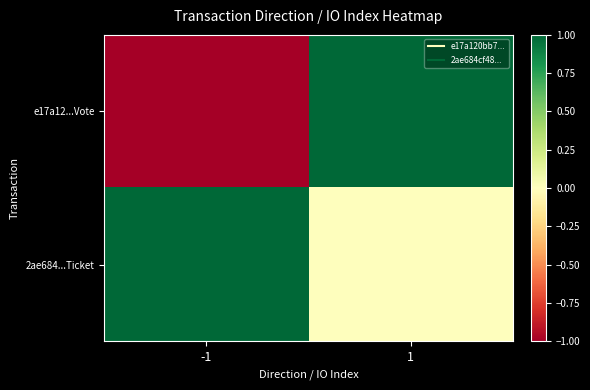

At how many categories does at least one series exceed 0?

2